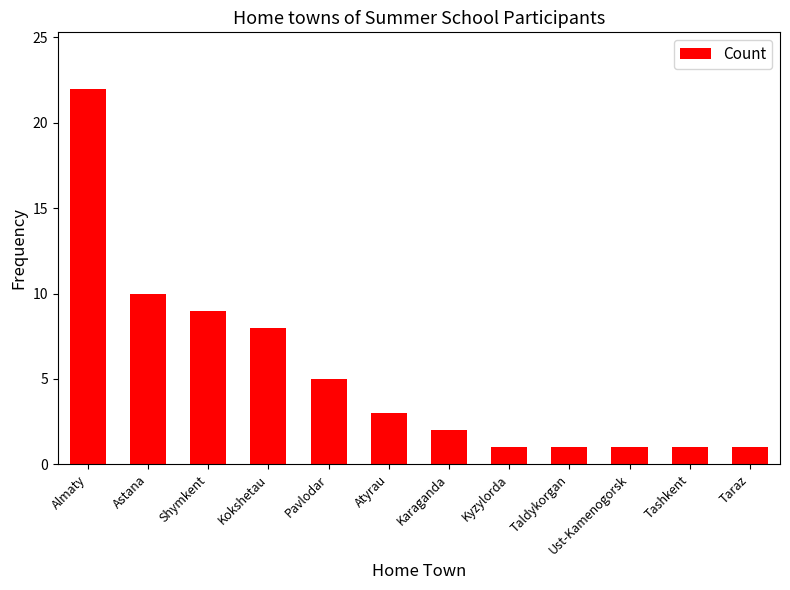

What is the change in value from Almaty to Ust-Kamenogorsk?

-21